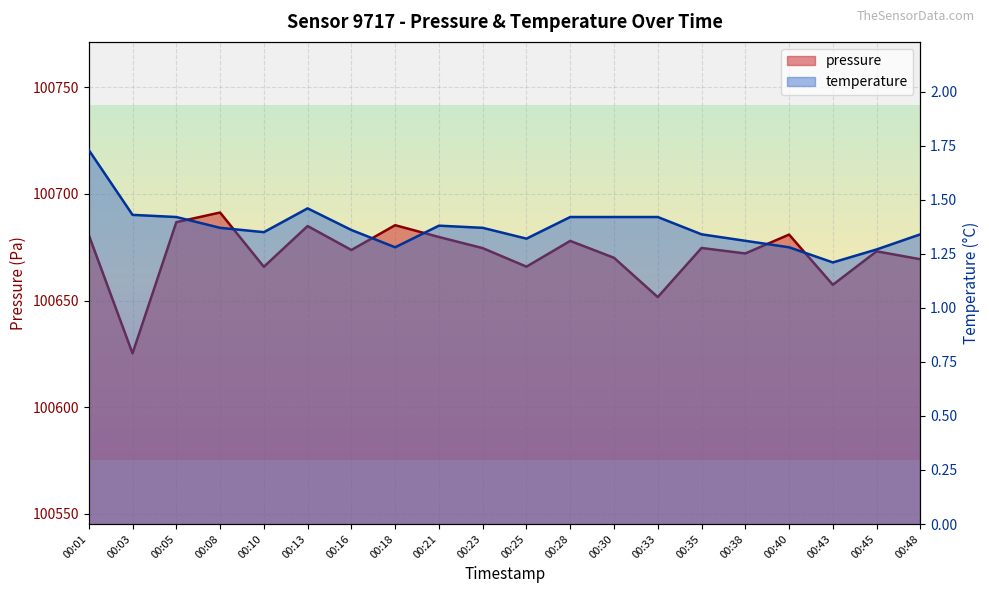

True or false: pressure has a value of 151006.8 at 00:03.

False